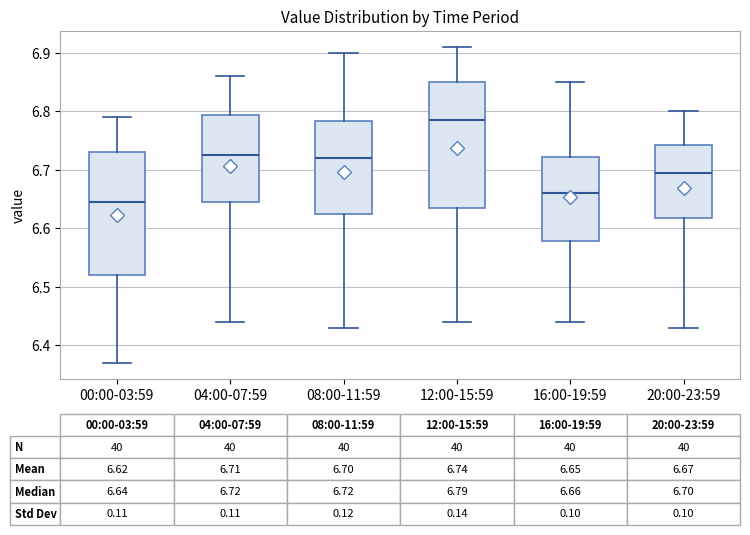

Which box has the highest median line?

12:00-15:59